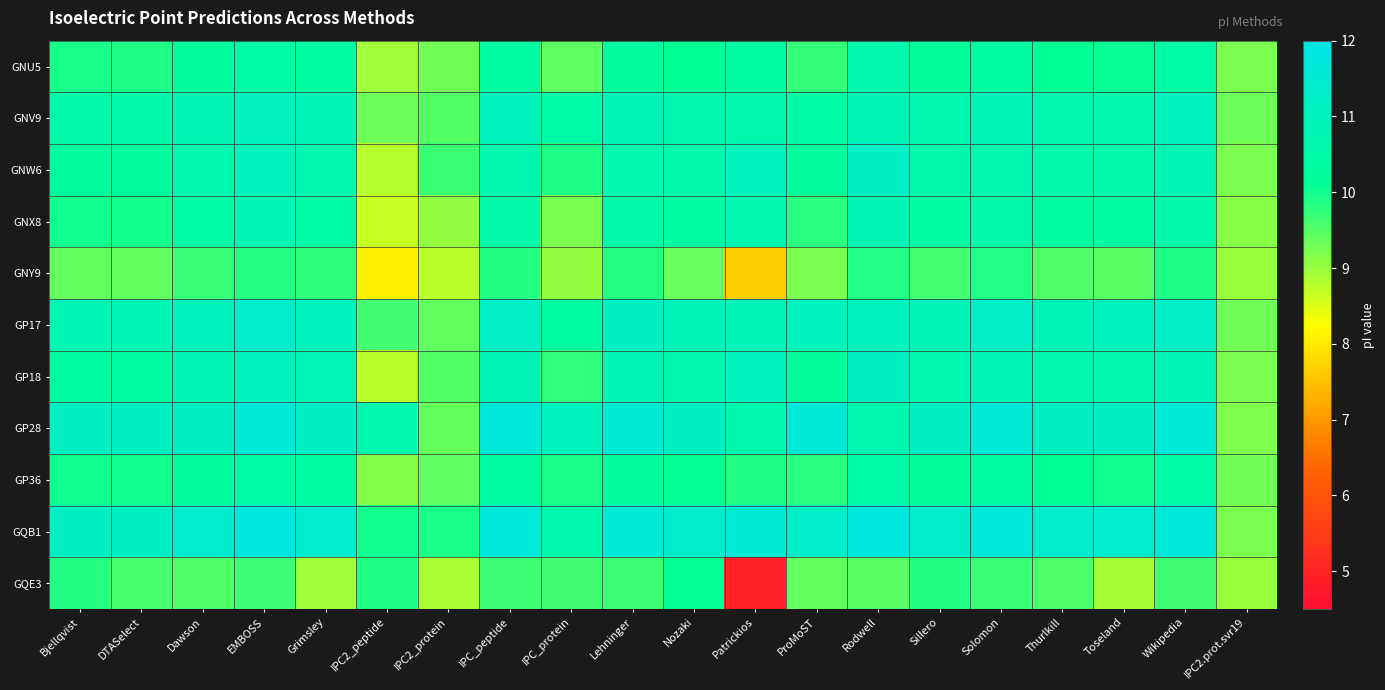

Between DTASelect and IPC2_protein, which is larger?

DTASelect